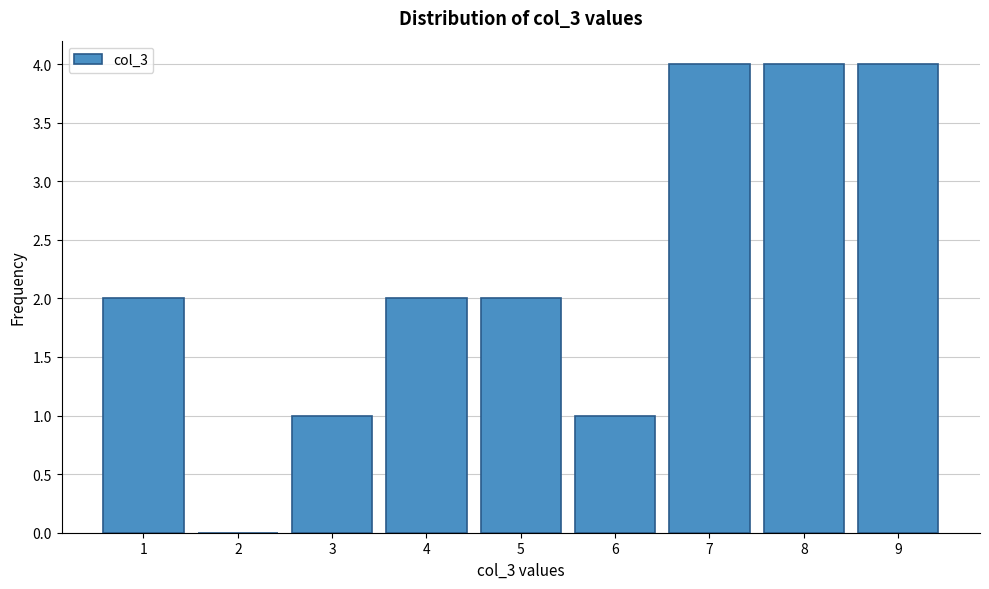

Reading left to right, transcribe all the data shown in this chart.

1=2	2=0	3=1	4=2	5=2	6=1	7=4	8=4	9=4